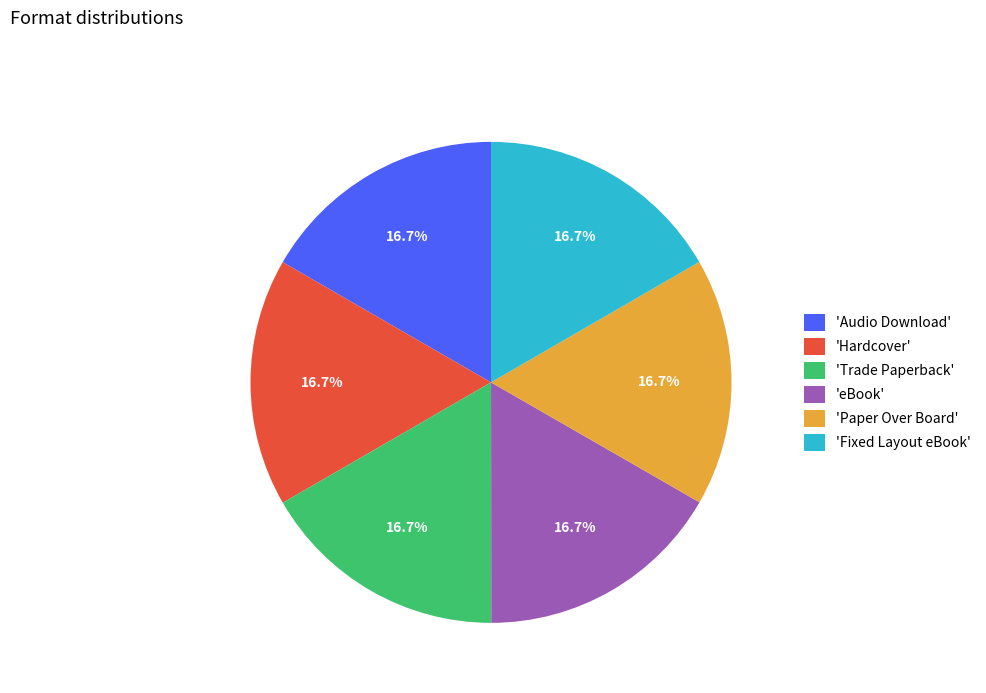

Is the sum of 'Trade Paperback' and 'Audio Download' greater than half?

No